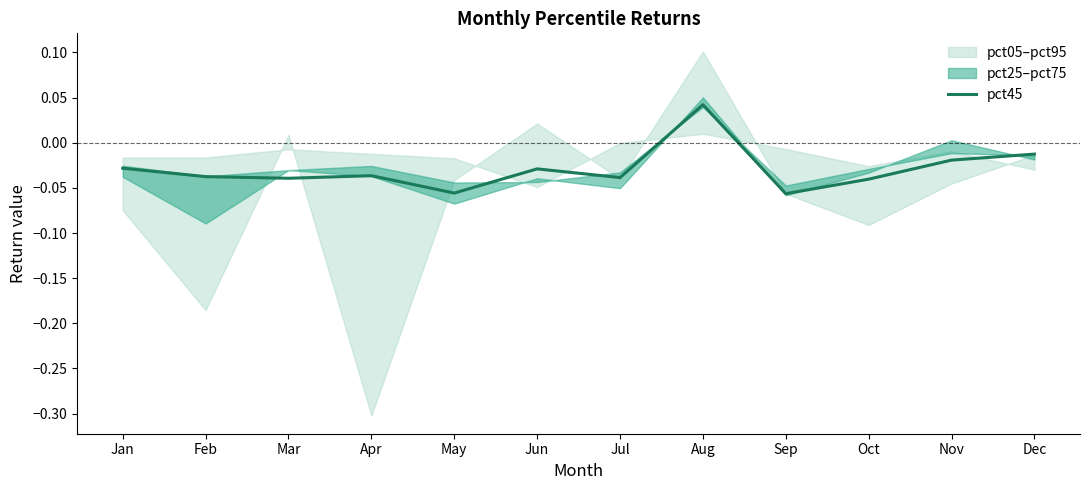

Reading left to right, what are all the values shown in this chart?

-0.0	-0.0	-0.0	-0.0	-0.1	-0.0	-0.0	0.0	-0.1	-0.0	-0.0	-0.0